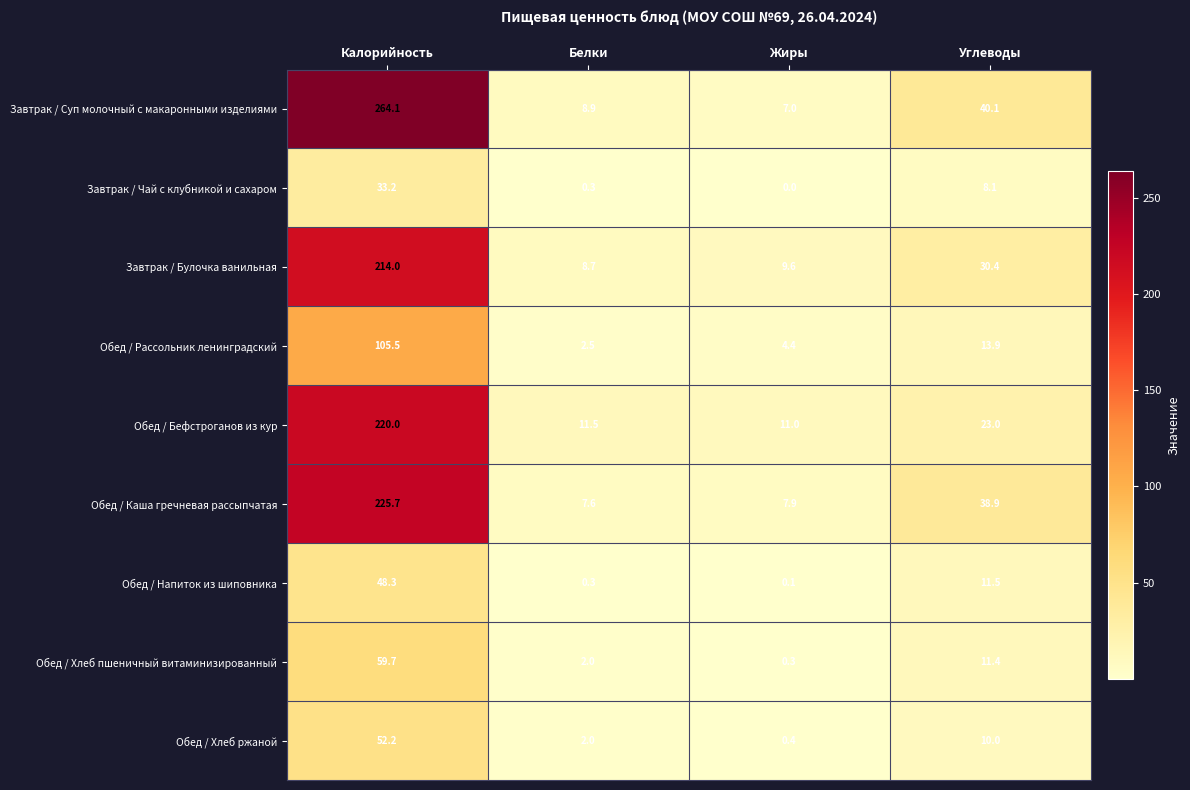

Is it true that Обед / Рассольник ленинградский equals 105.5 at Калорийность?

True